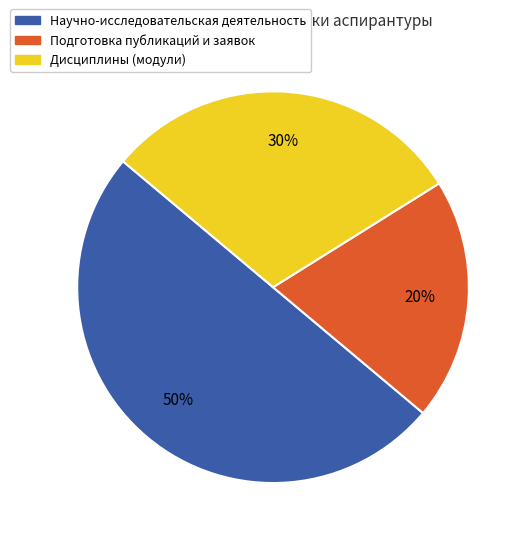

True or false: Научно-исследовательская деятельность accounts for 50% of the total.

True